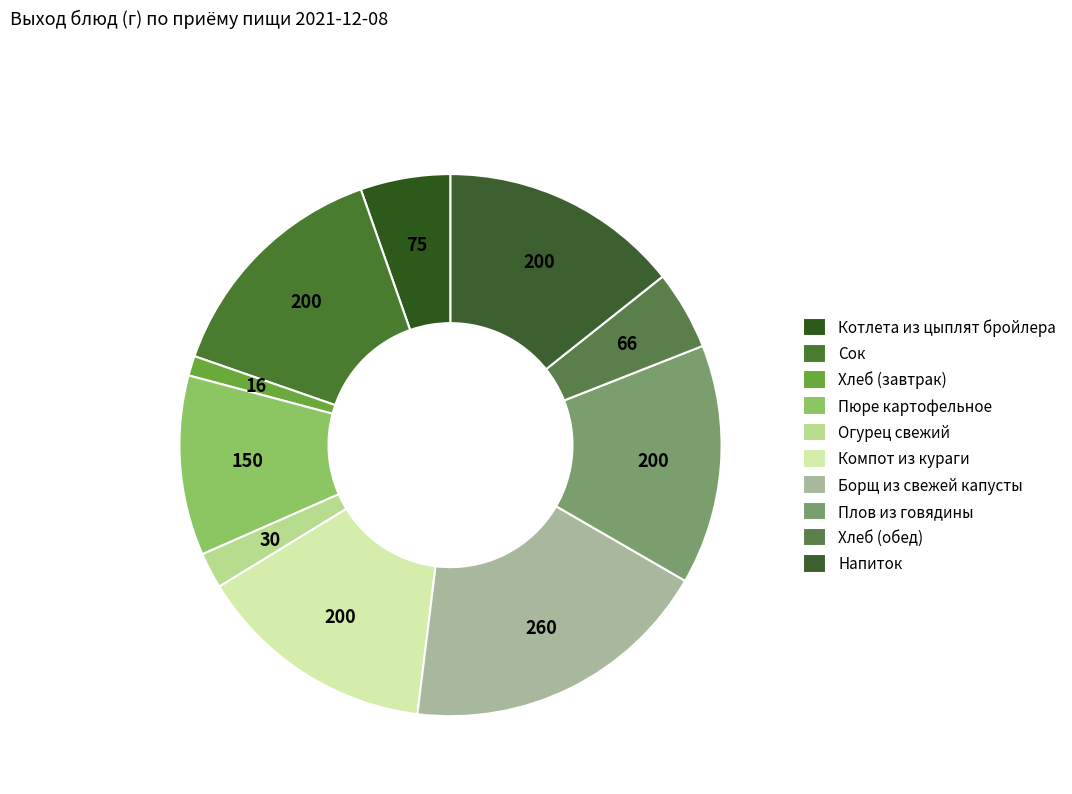

How many segments does this pie chart have?

10